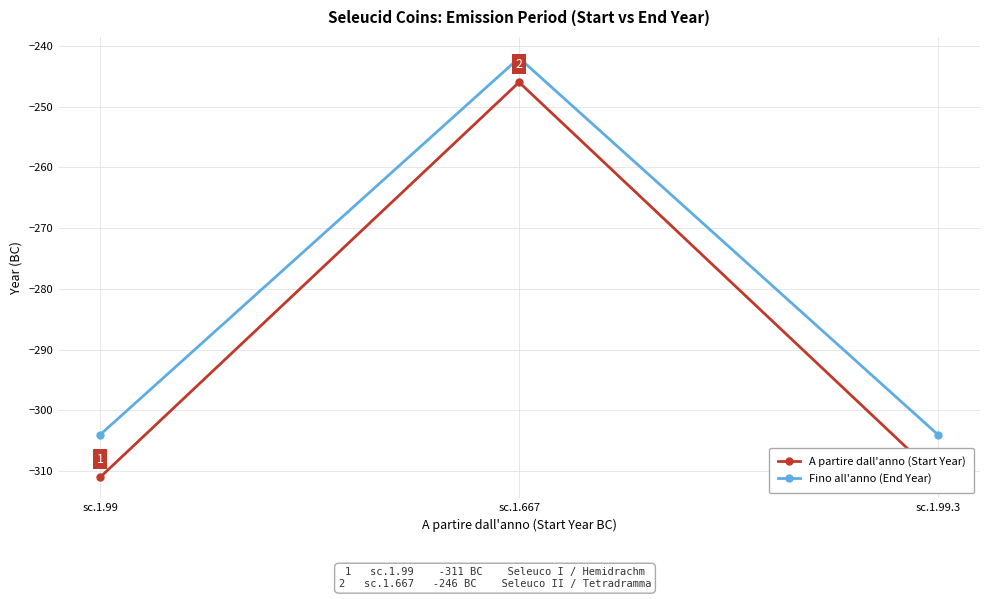

Does the chart have visible grid lines?

Yes